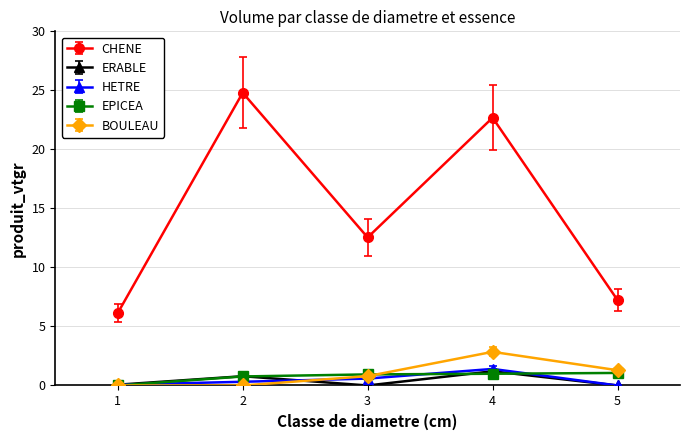

How many distinct data groups are displayed?

5